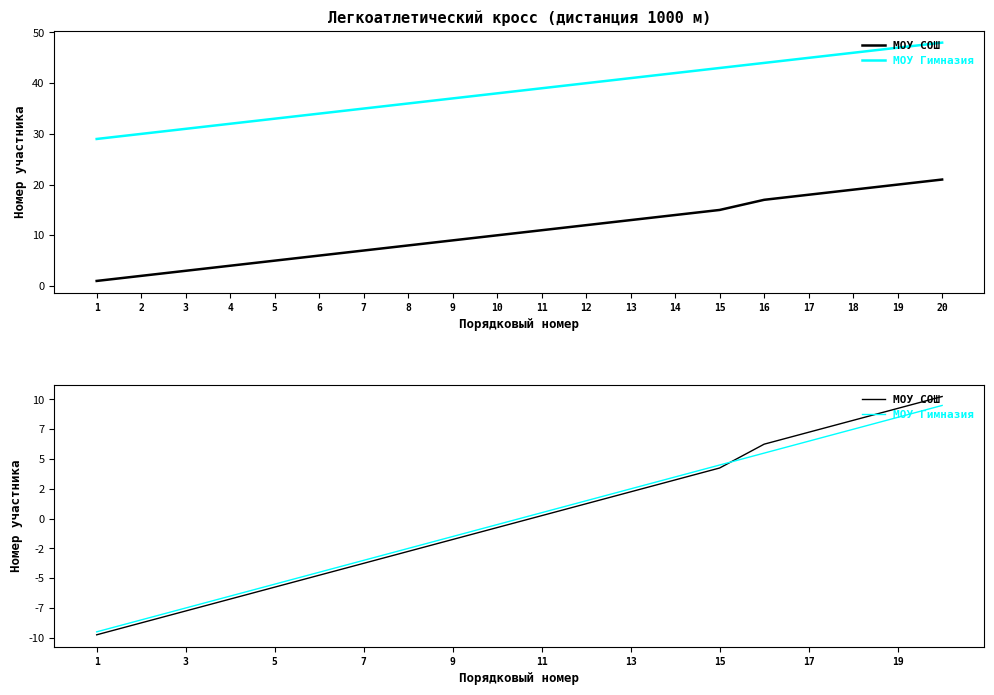

Reading left to right, extract all data points from this chart.

МОУ СОШ: 1=-9.8	2=-8.8	3=-7.8	4=-6.8	5=-5.8	6=-4.8	7=-3.8	8=-2.8	9=-1.8	10=-0.8	11=0.2	12=1.2	13=2.2	14=3.2	15=4.2	16=6.2	17=7.2	18=8.2	19=9.2	20=10.2
МОУ Гимназия: 1=-9.5	2=-8.5	3=-7.5	4=-6.5	5=-5.5	6=-4.5	7=-3.5	8=-2.5	9=-1.5	10=-0.5	11=0.5	12=1.5	13=2.5	14=3.5	15=4.5	16=5.5	17=6.5	18=7.5	19=8.5	20=9.5